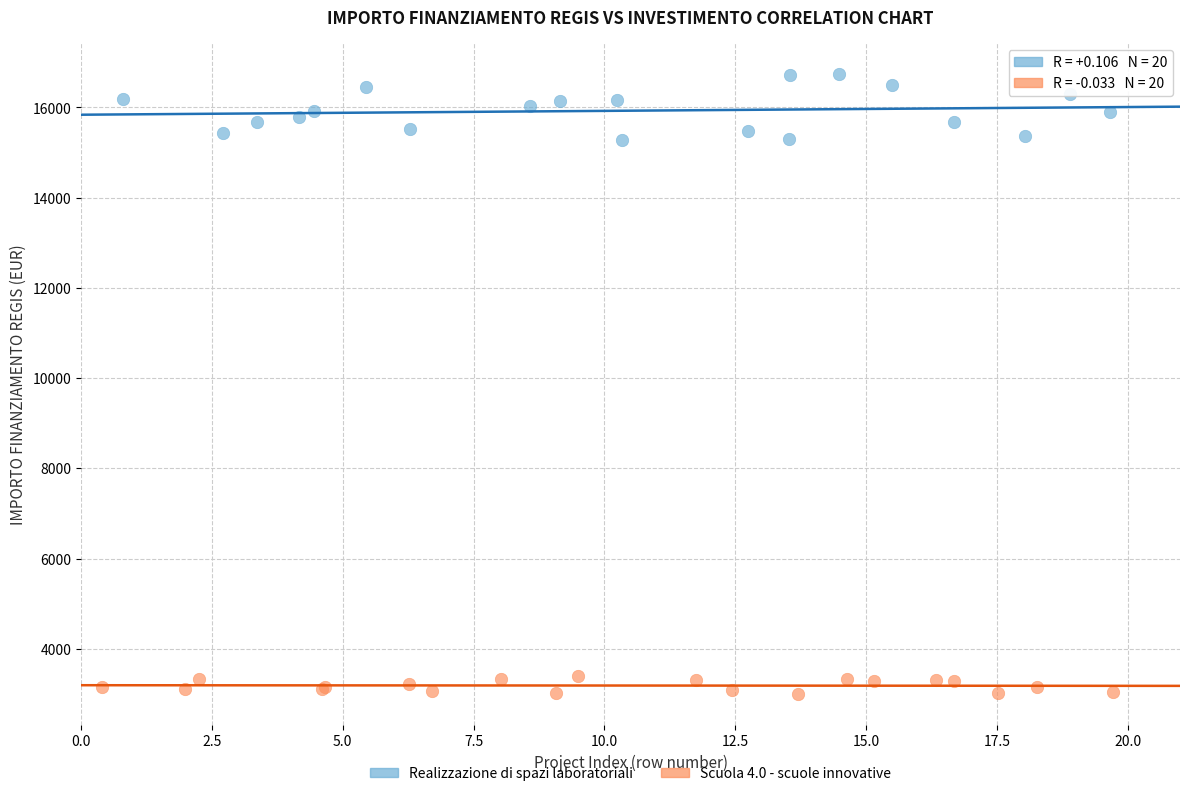

Which series has the largest Y range (max minus min)?

Realizzazione di spazi laboratoriali